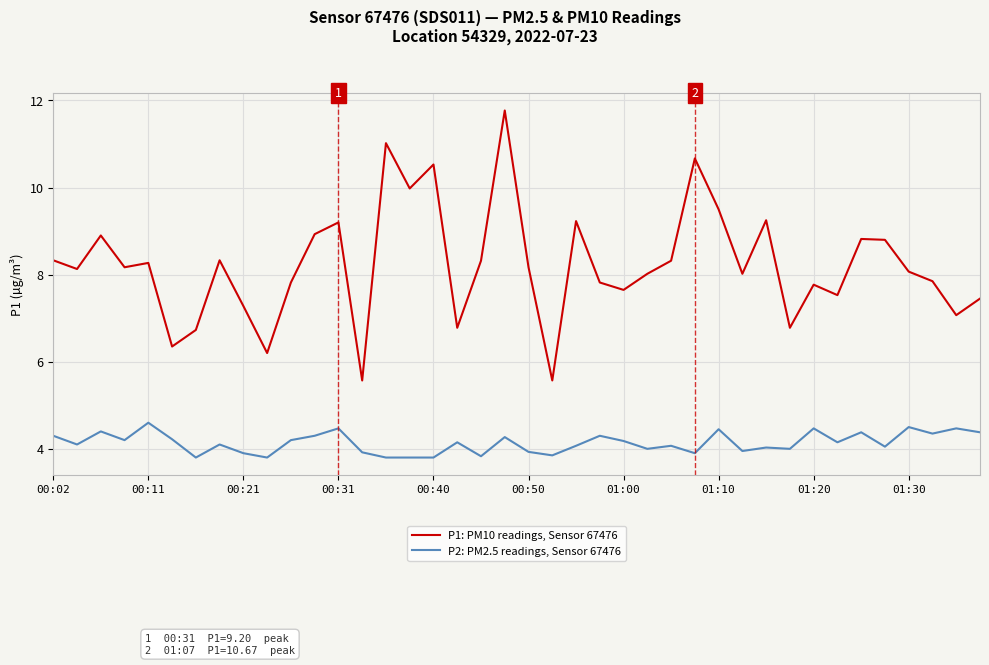

True or false: P1: PM10 readings, Sensor 67476 and P2: PM2.5 readings, Sensor 67476 intersect in this chart.

False